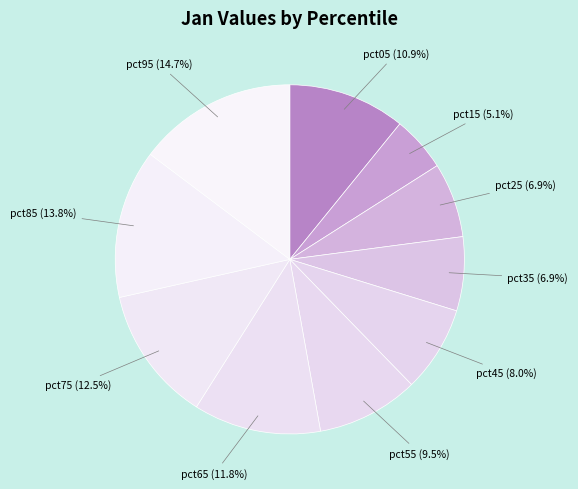

How many segments does this pie chart have?

10